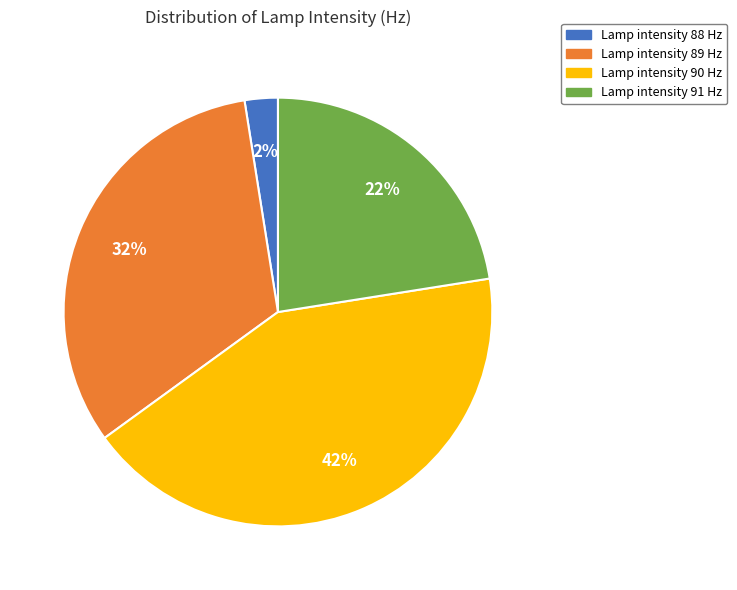

Is there any slice that represents more than half of the pie?

No